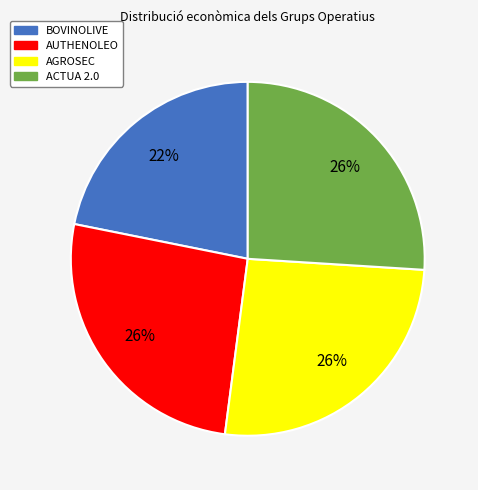

To the nearest percent, what is the difference between the largest and smallest slice percentages?

4%